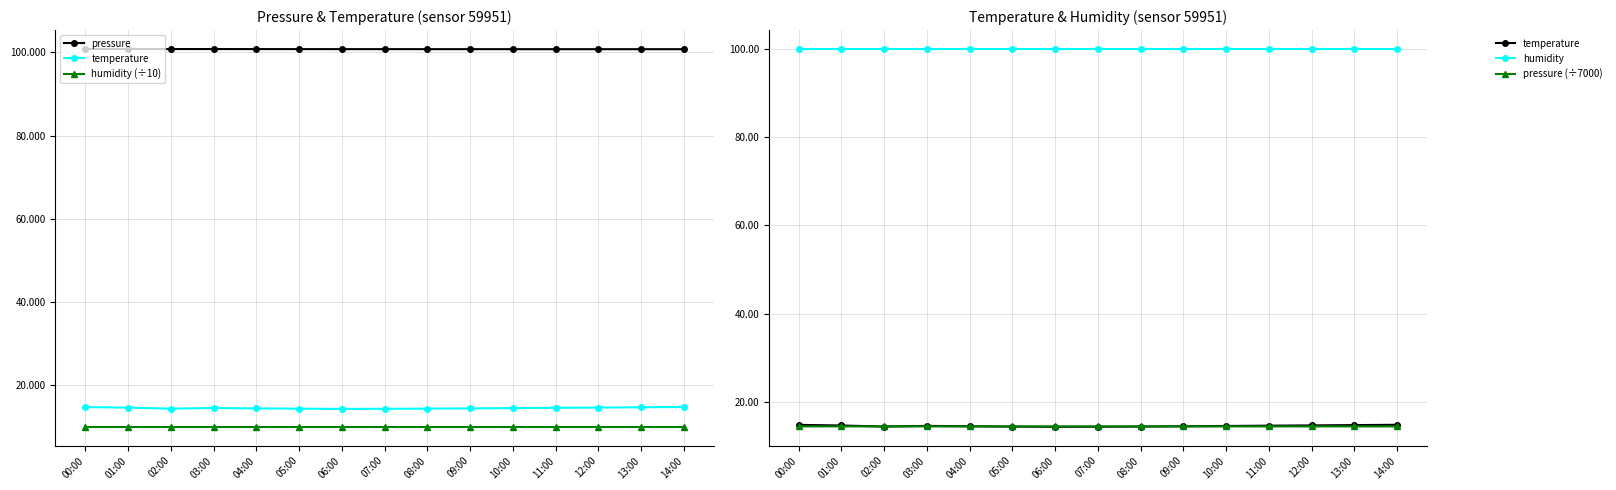

What is the sum of all humidity (÷10) values?

150.0